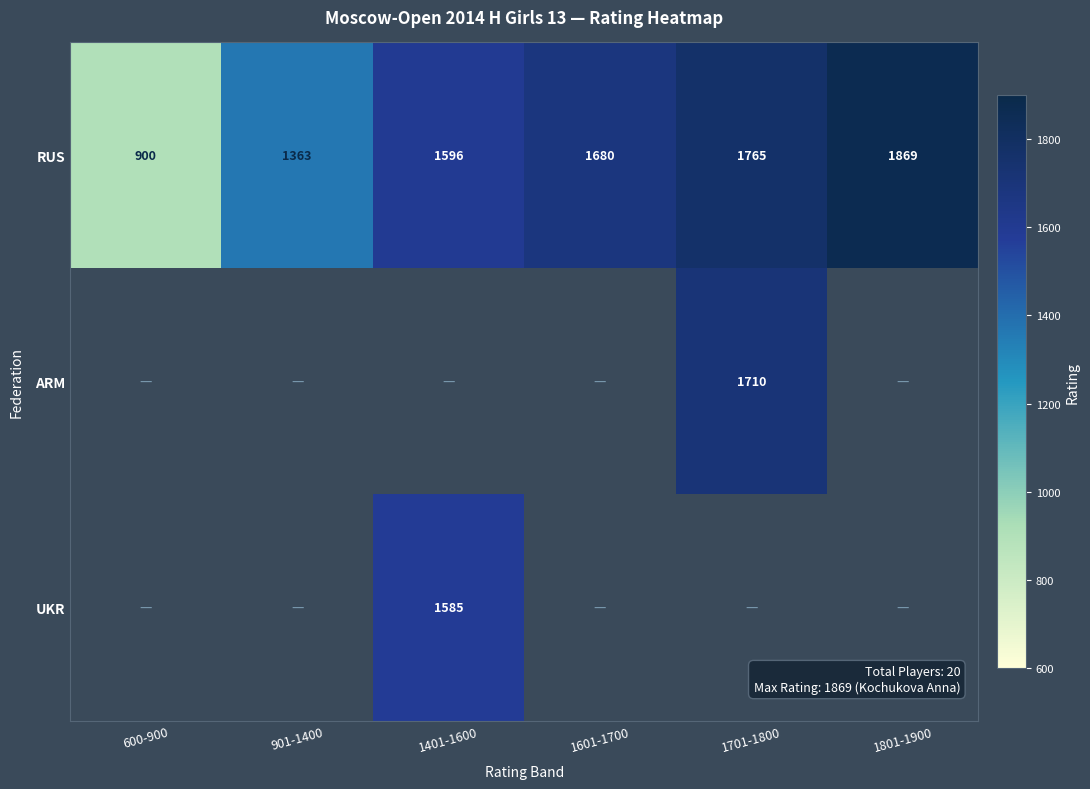

At which category is the sum across all series the highest?

1701-1800